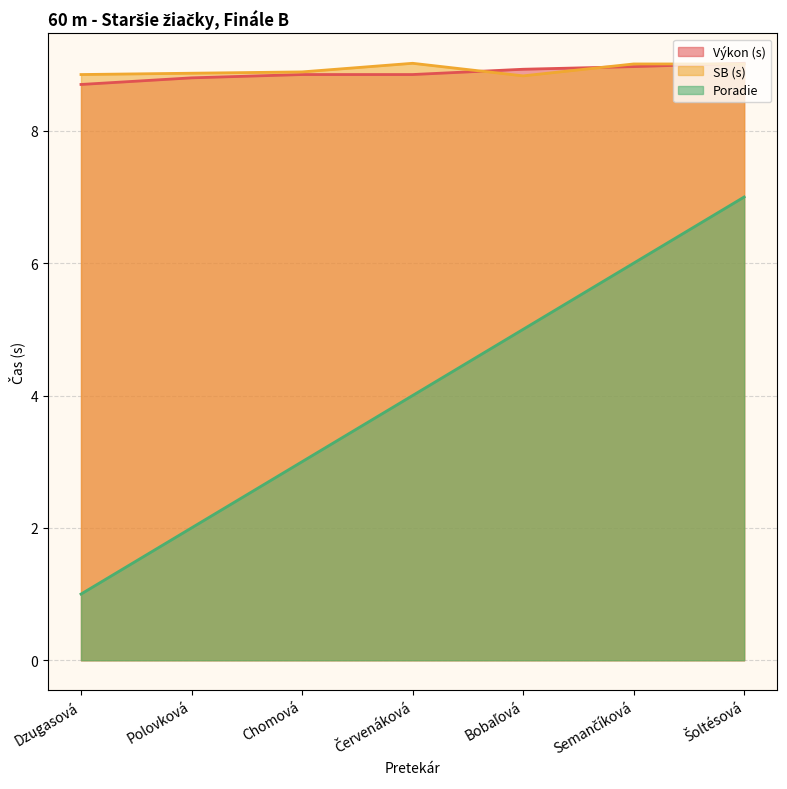

What is the value of the Poradie point at the 1st from the left?

1.0